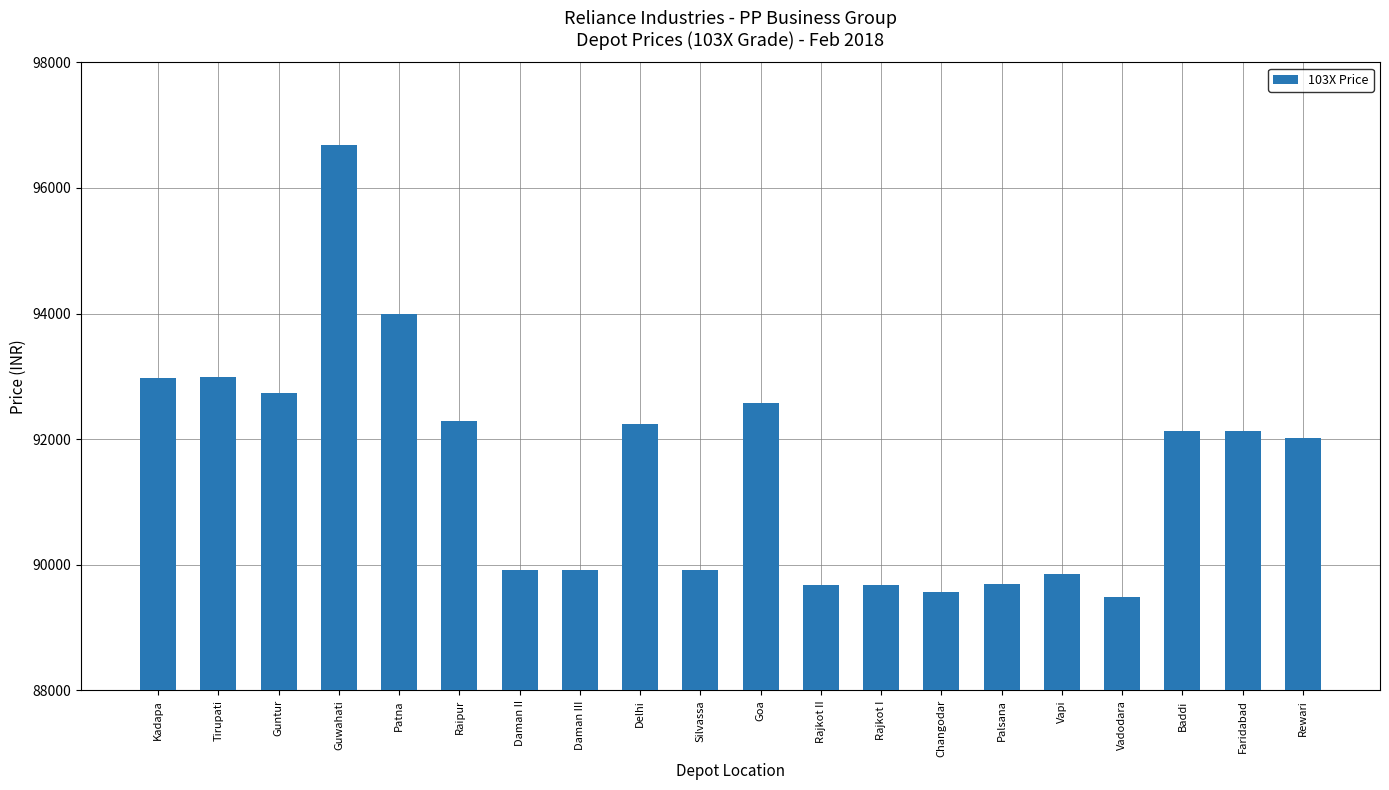

What is the value of the 5th bar from the left?

94000